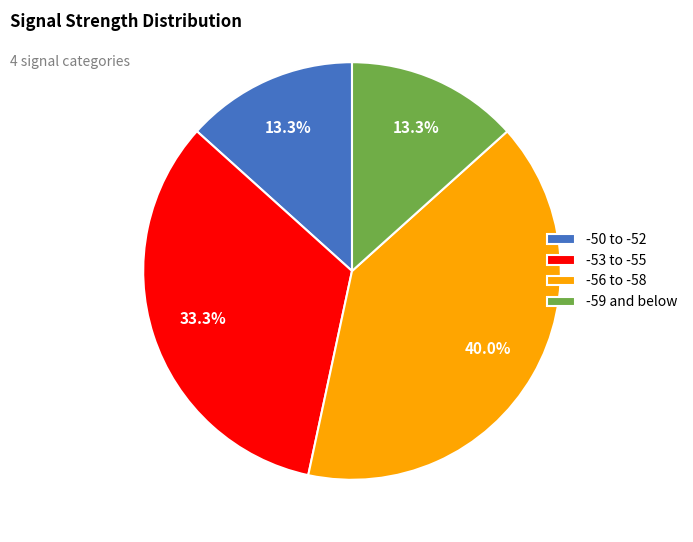

Does any single category account for the majority?

No